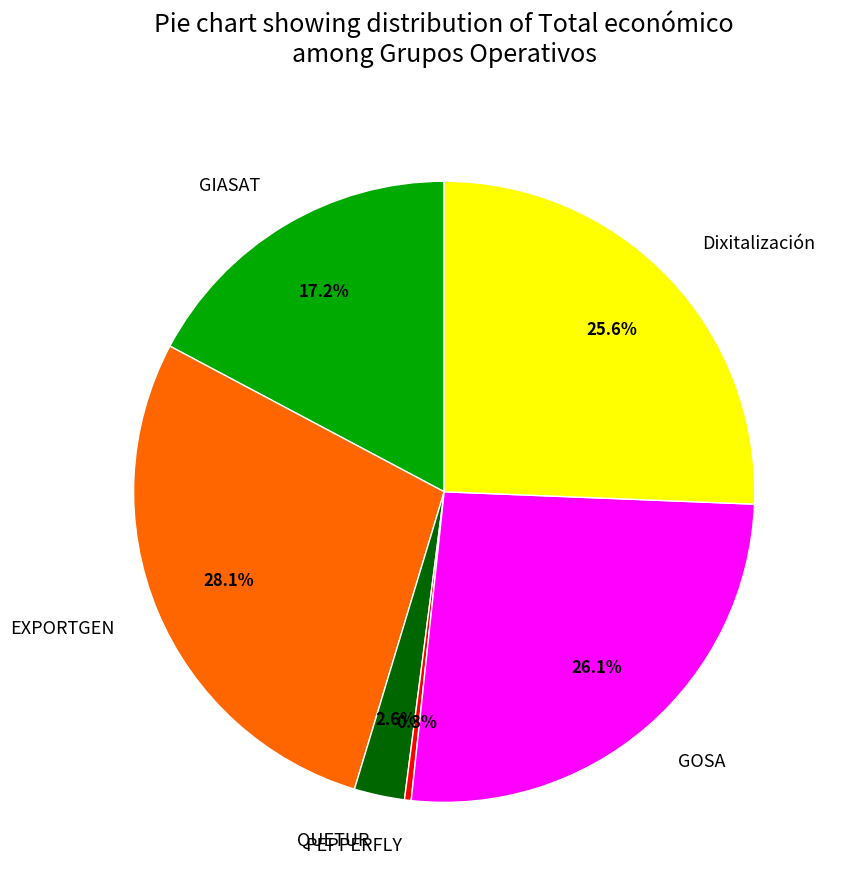

What portion of the pie excludes PEPPERFLY?

99.7%